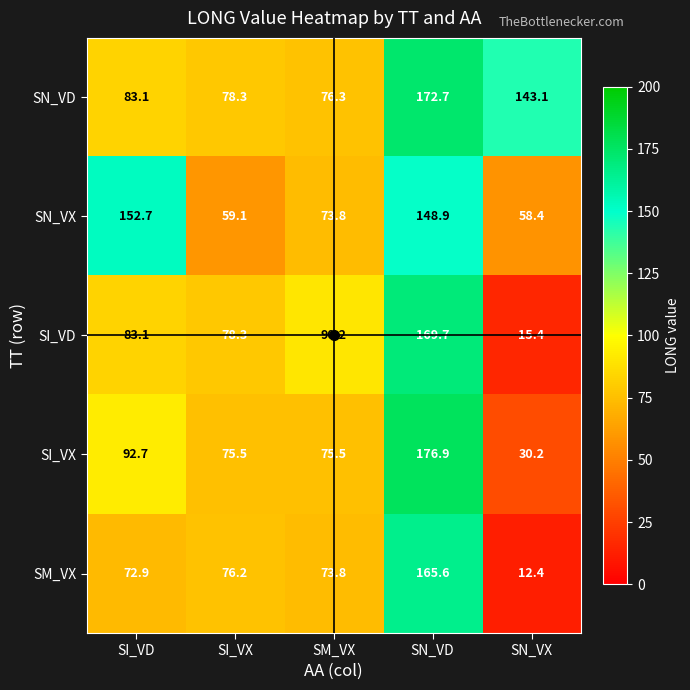

What is the sum of the SN_VD values at SN_VD and SI_VX?

251.0